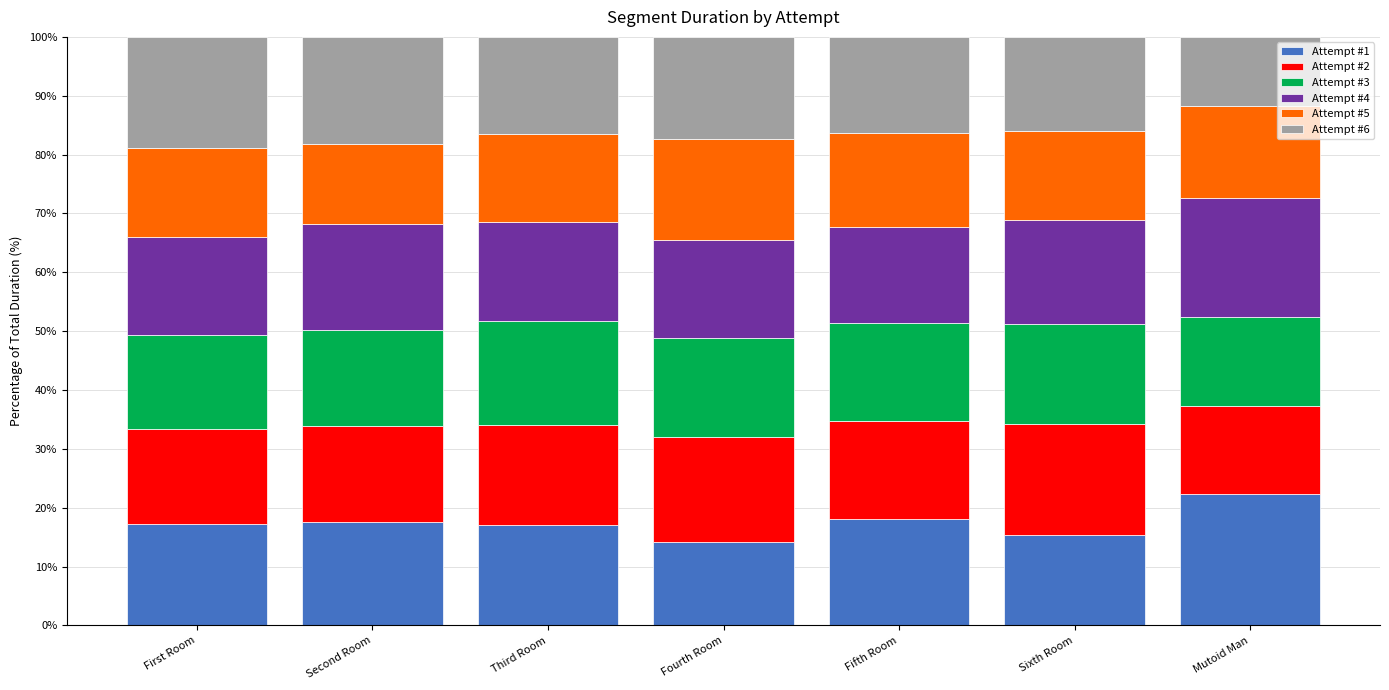

What is the sum of the Attempt #1 values at Second Room and Third Room?

34.7